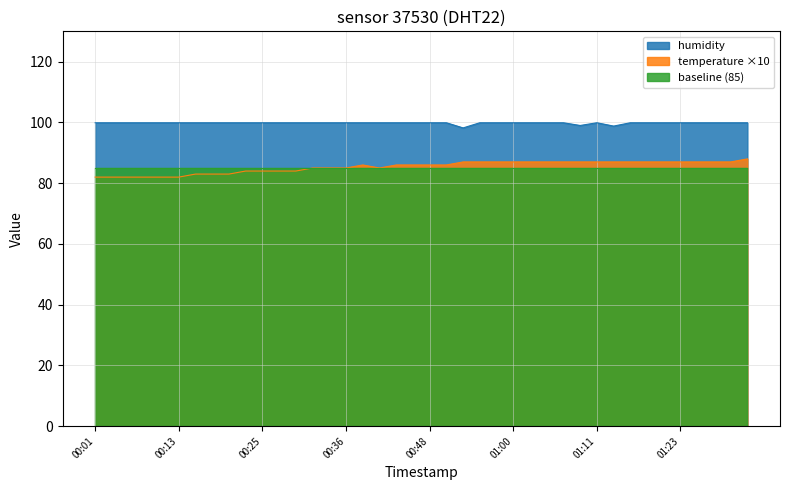

What position from the right is 01:18?

7